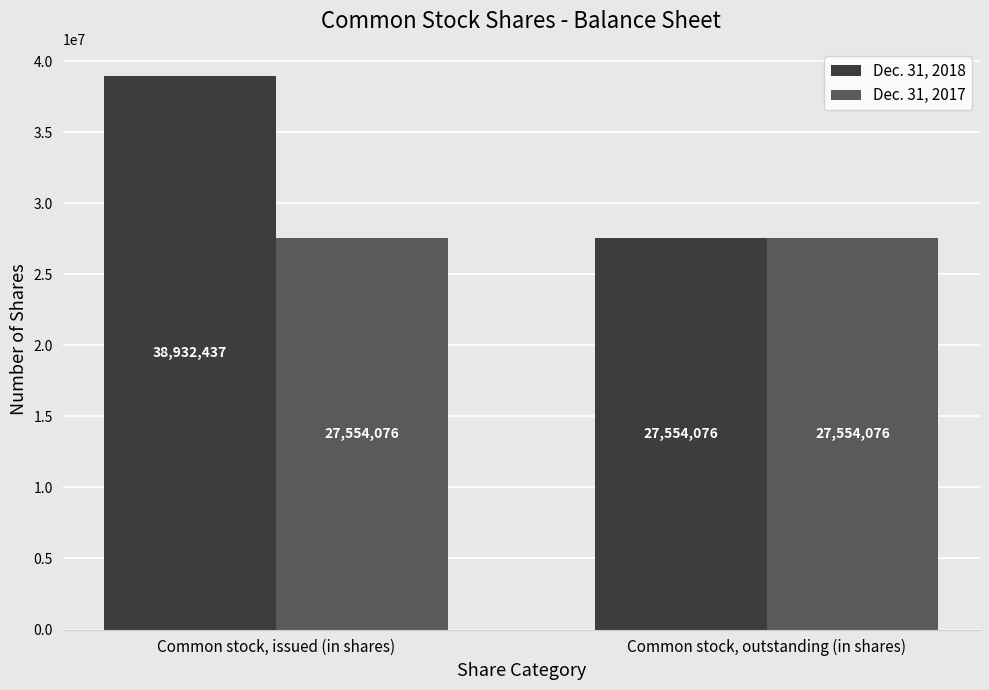

Reading left to right, transcribe all the data shown in this chart.

Dec. 31, 2018: Common stock, issued (in shares)=38932437	Common stock, outstanding (in shares)=27554076
Dec. 31, 2017: Common stock, issued (in shares)=27554076	Common stock, outstanding (in shares)=27554076